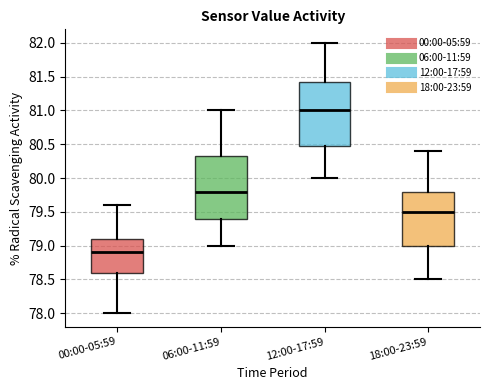

Which box has the highest median line?

12:00-17:59